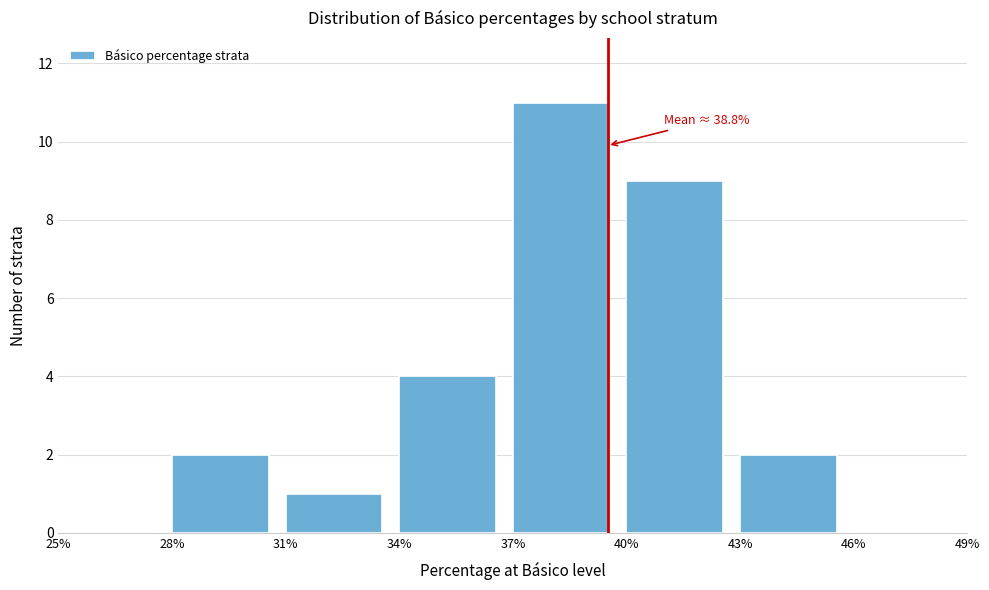

Which range on the x-axis has the tallest bar?

37% to 40%